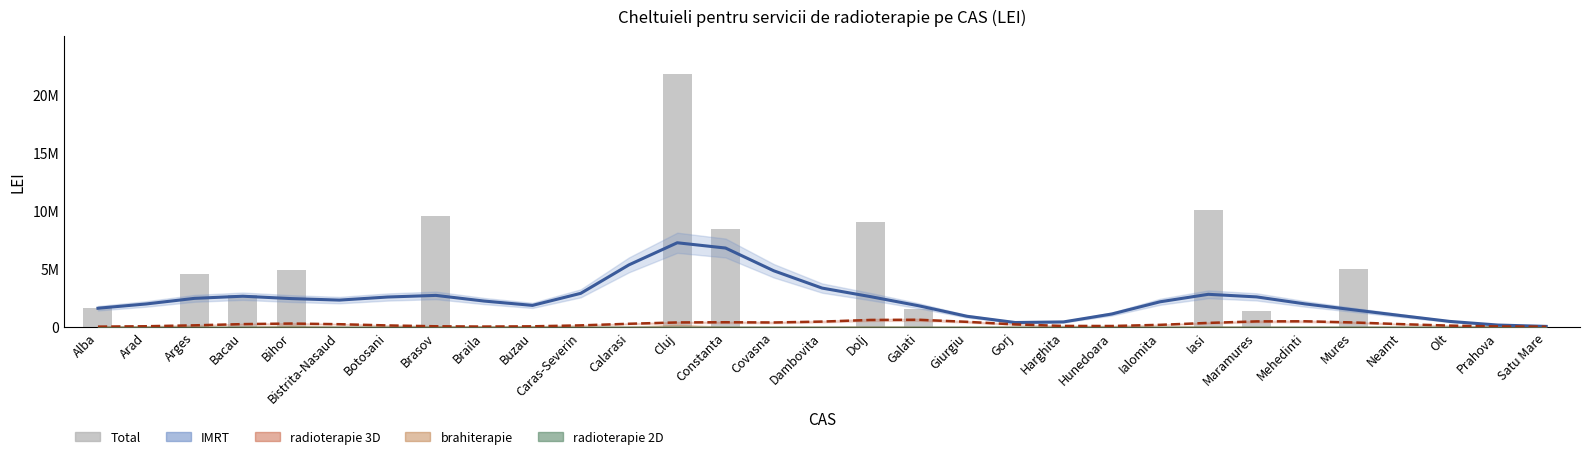

Reading left to right, what are all the values shown in this chart?

1650560	0	4547200	2778560	4869406	0	0	9505920	9396	0	0	0	21723408	8453120	0	0	9000666	1572160	0	0	0	0	0	10039710	1355200	0	5002560	0	0	28188	0